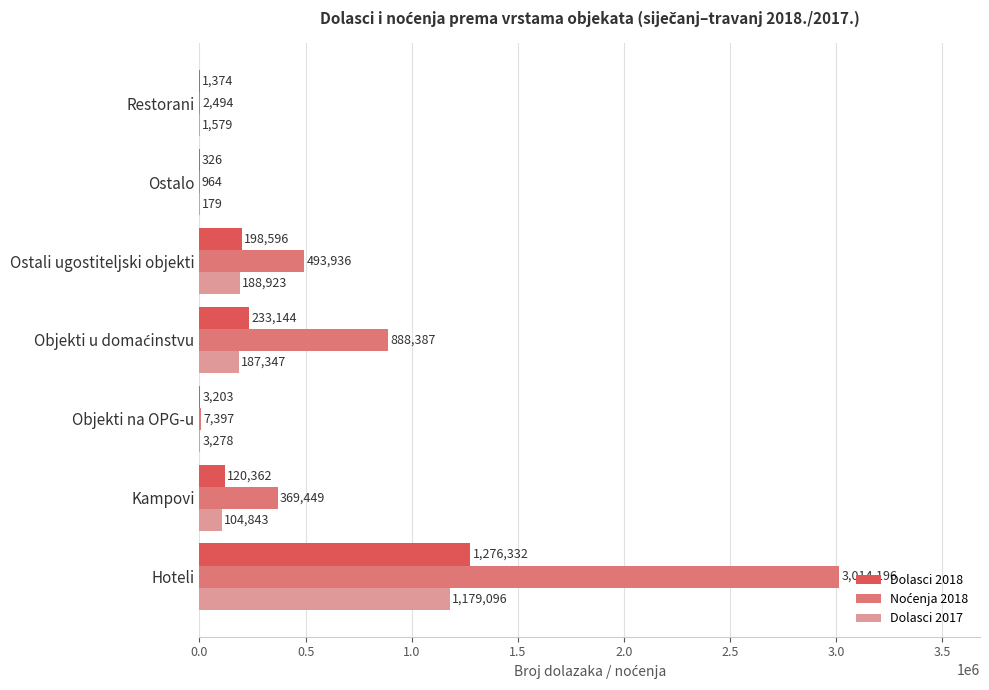

What is the sum of all Dolasci 2017 values?

1665245